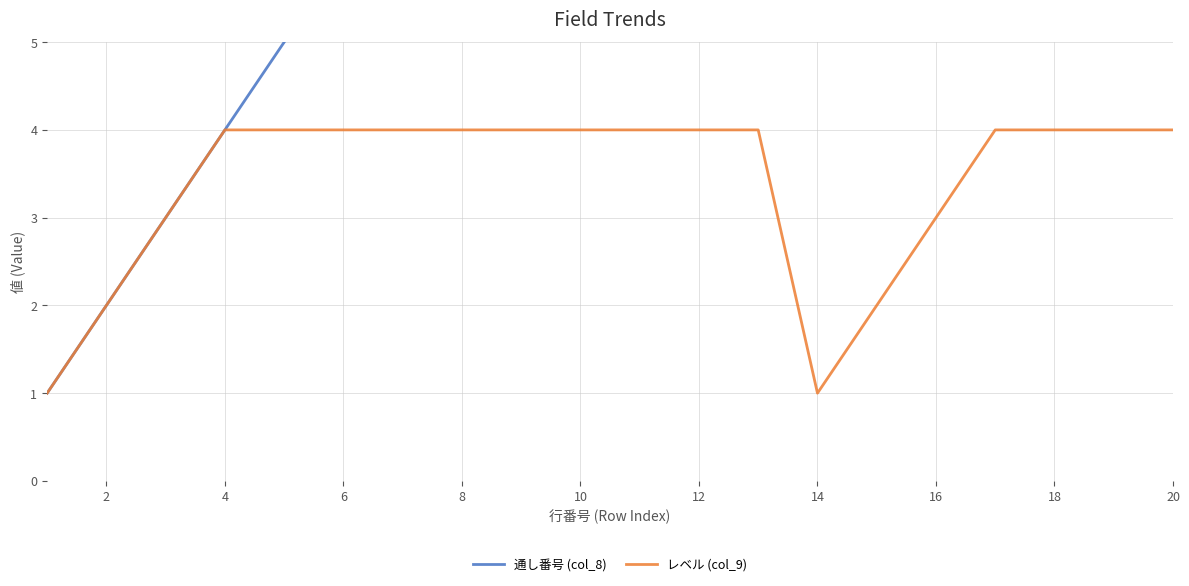

Is this an area chart (filled region under the line)?

No